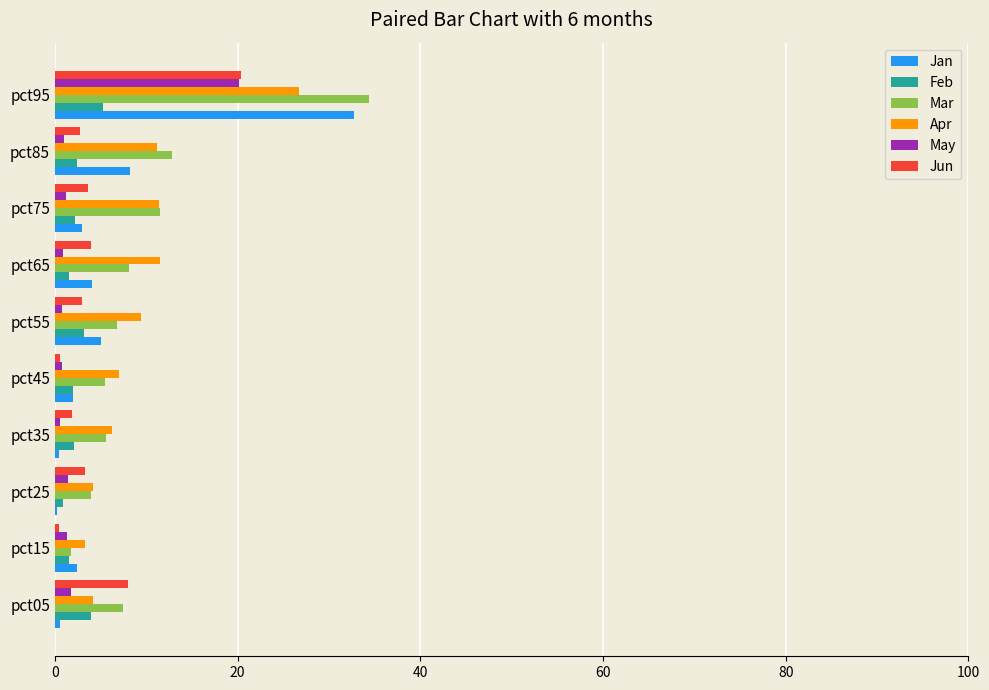

What is the sum of all Apr values?

95.3